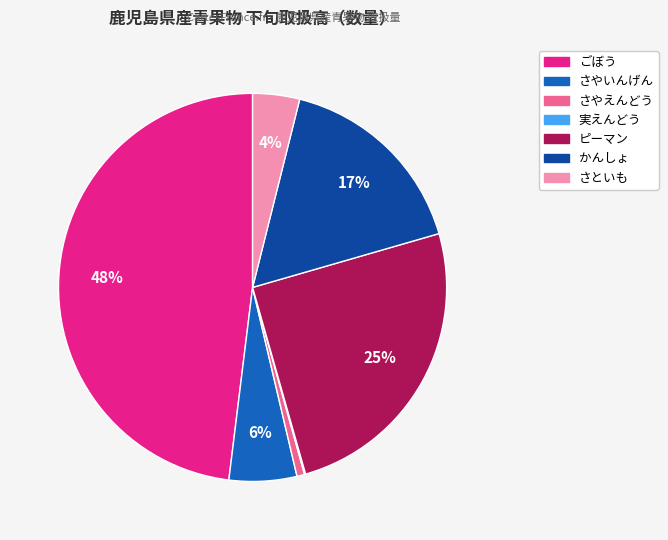

To the nearest percent, what is the difference between the largest and smallest slice percentages?

48%